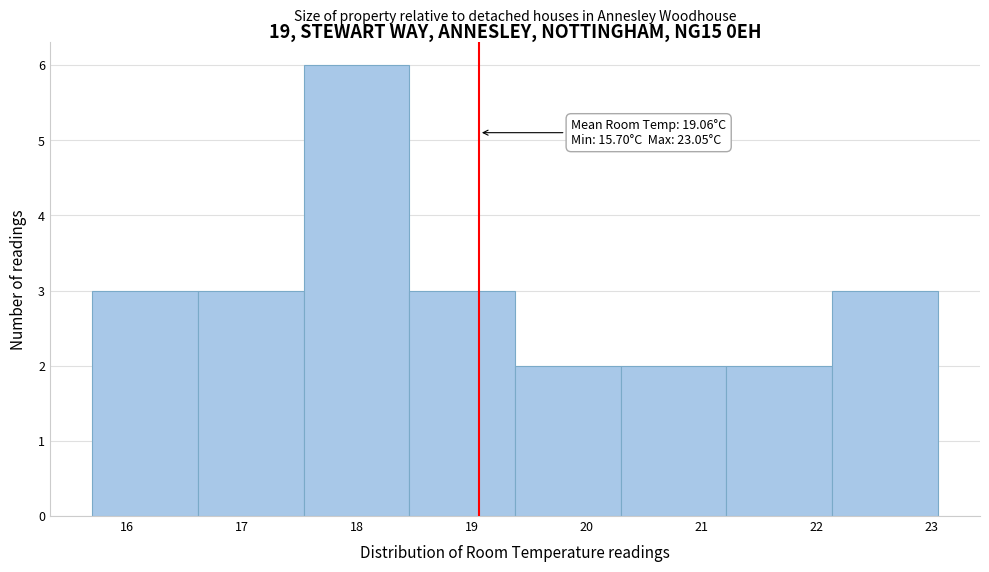

Over which range of the x-axis is the bar tallest?

17.5 to 18.5